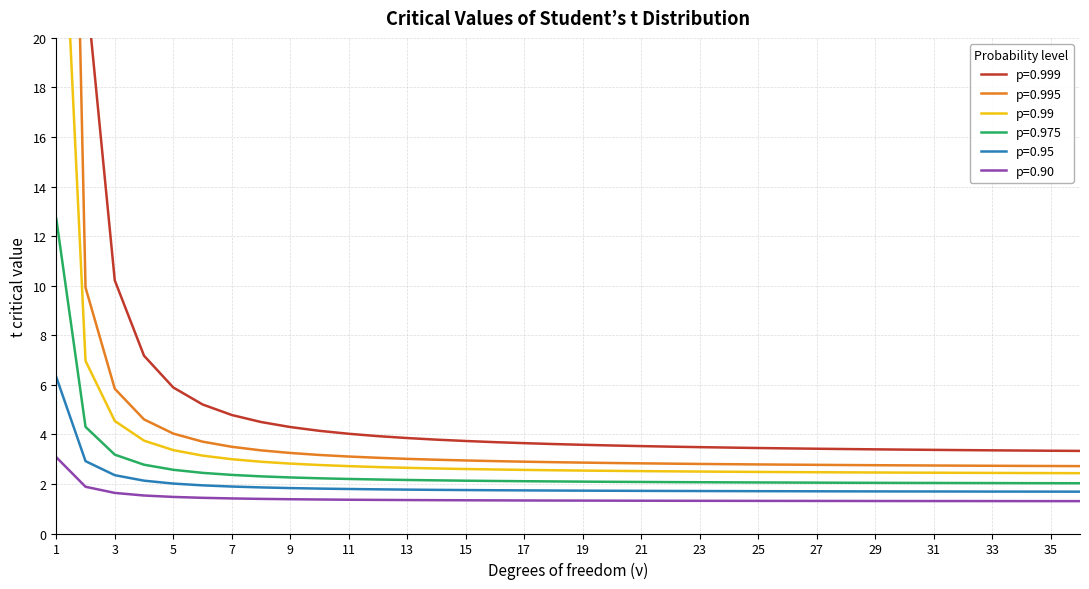

Is it true that p=0.999 equals 4.0 at 11?

True